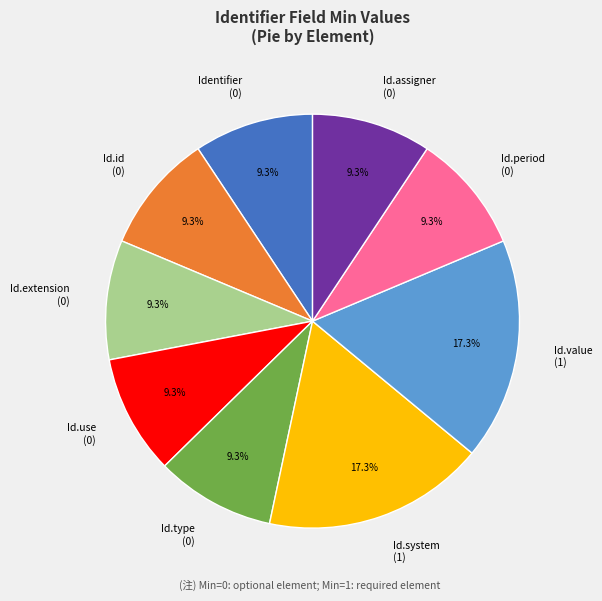

How many slices are in this pie chart?

9